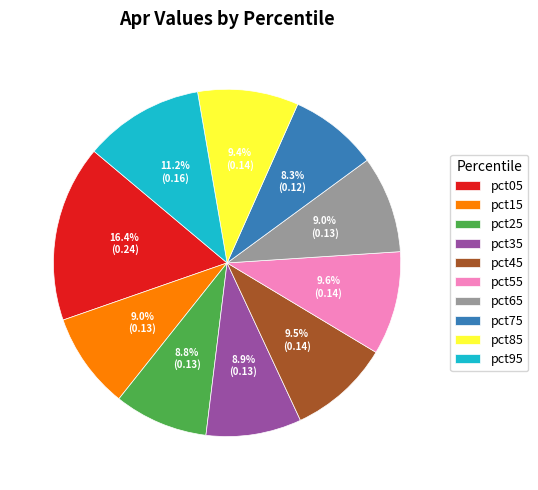

Which slice is the largest?

pct05